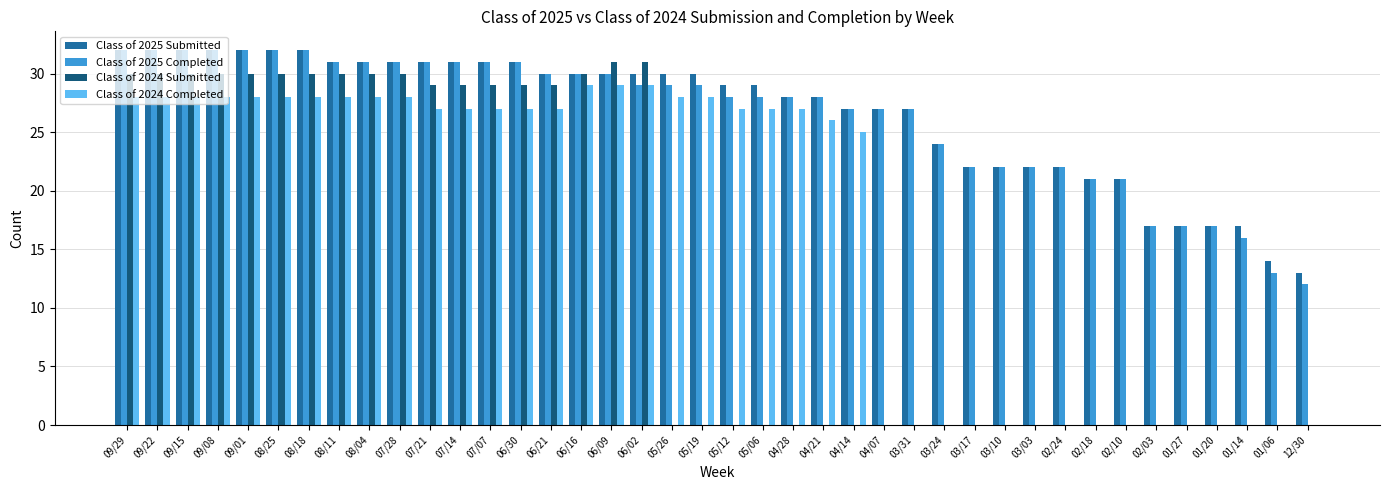

How many series are shown in this chart?

4